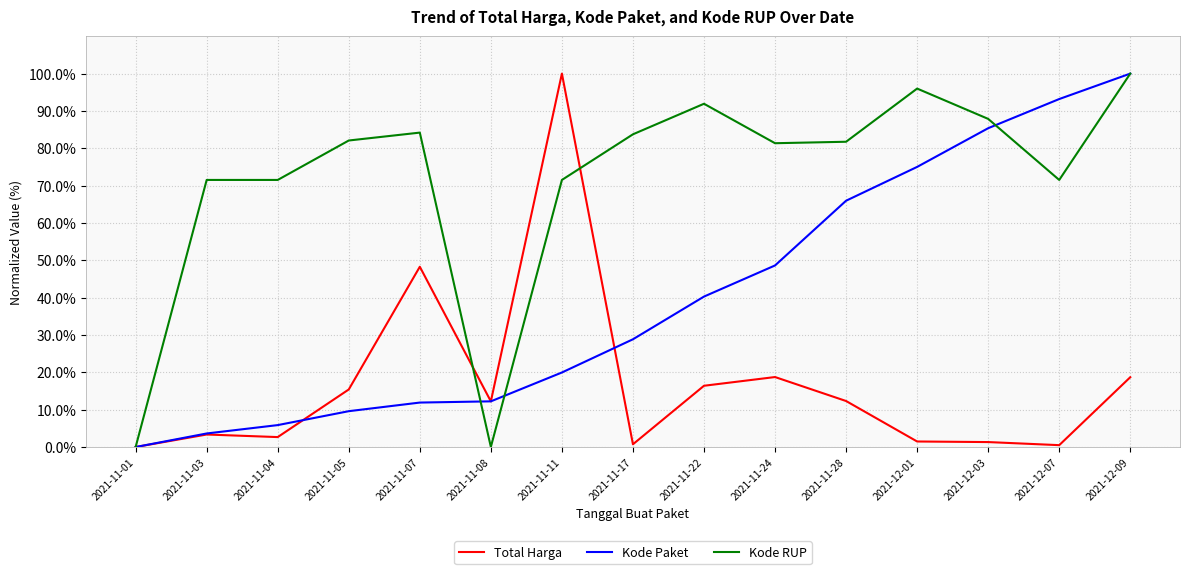

Which category has the highest value in the Kode Paket series?

2021-12-09